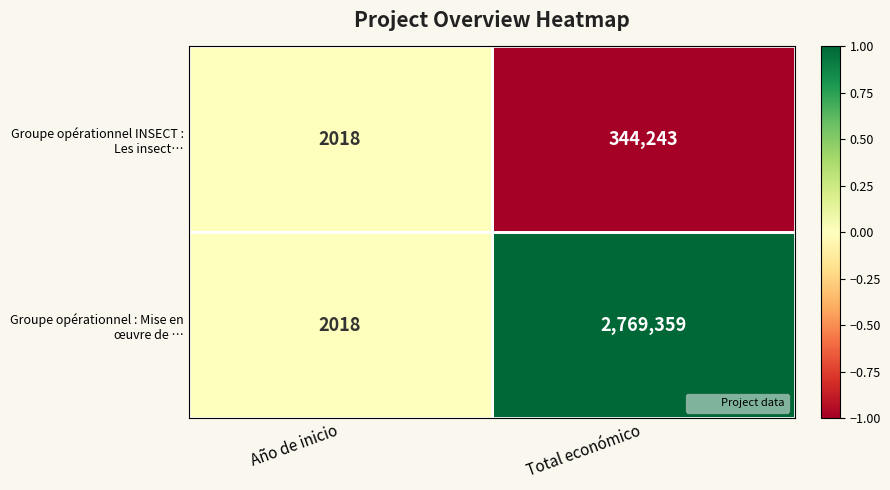

At which category does the chart reach its peak across all series?

Total económico